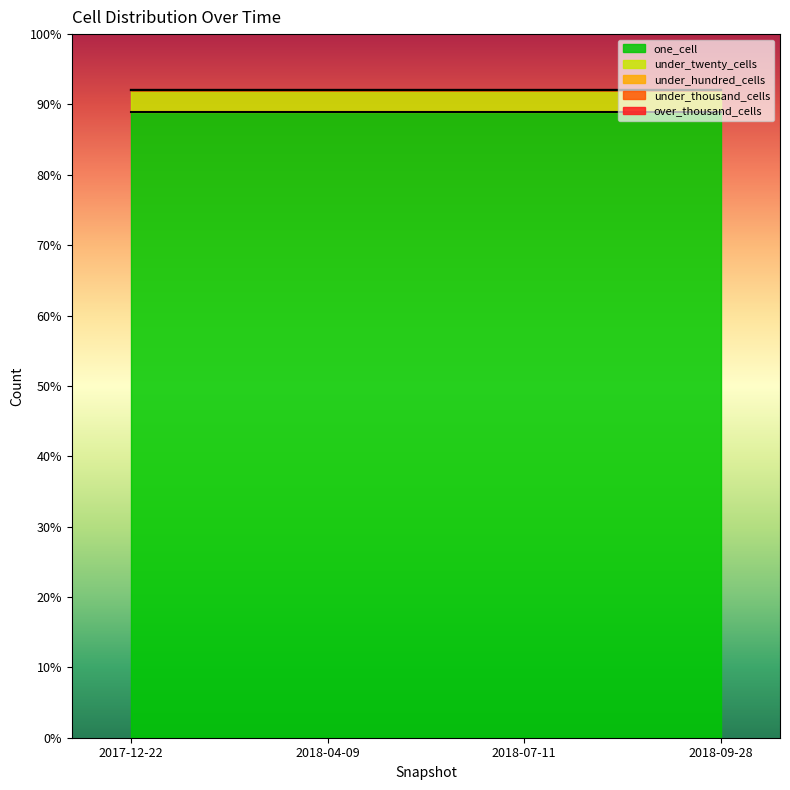

Count the number of categories in the chart.

4